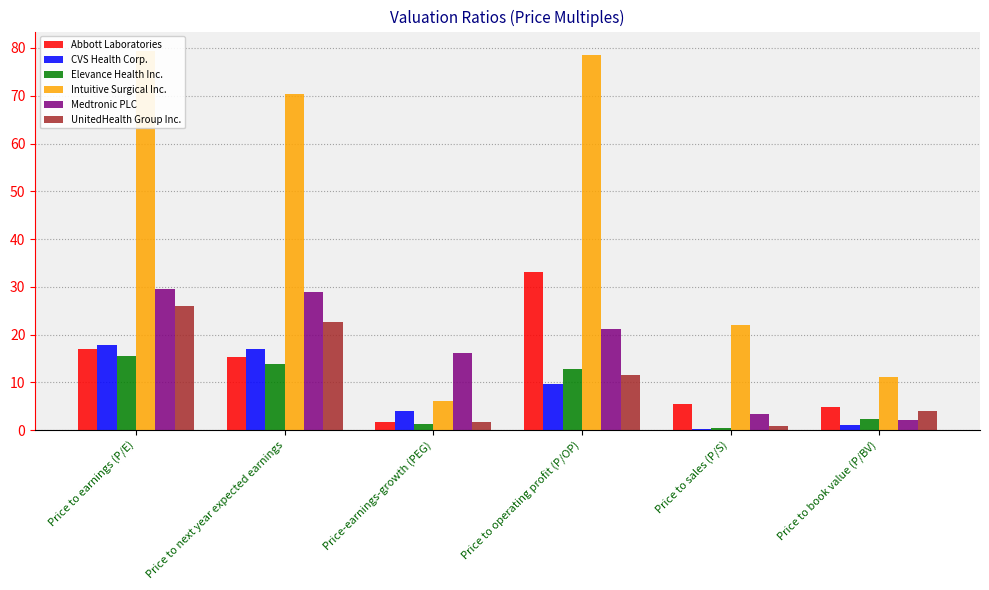

What is the difference between the maximum and minimum values in the Abbott Laboratories series?

31.5